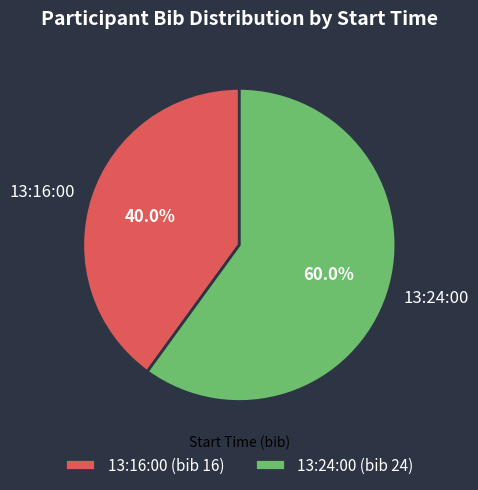

Which slice is the smallest?

13:16:00